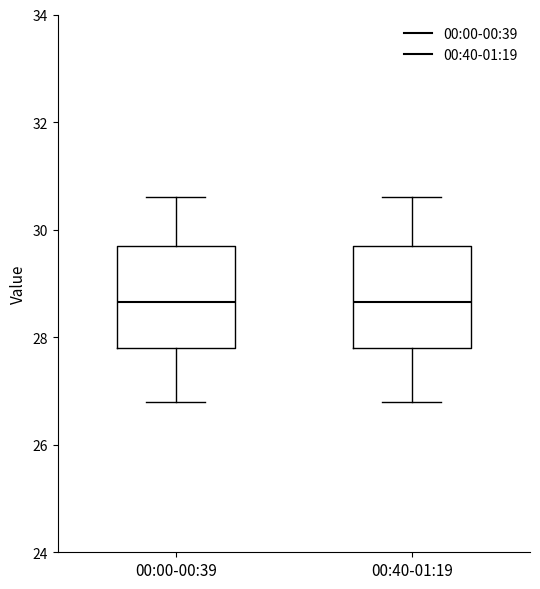

Reading left to right, read every box against the y-axis: the position of its median line, the range the box covers, and the ends of its whiskers. The values are not printed on the chart, so give them approximately, as read against the axis.

00:00-00:39: median 28.6, box 27.8 to 29.8, whiskers 26.8 to 30.6
00:40-01:19: median 28.6, box 27.8 to 29.8, whiskers 26.8 to 30.6